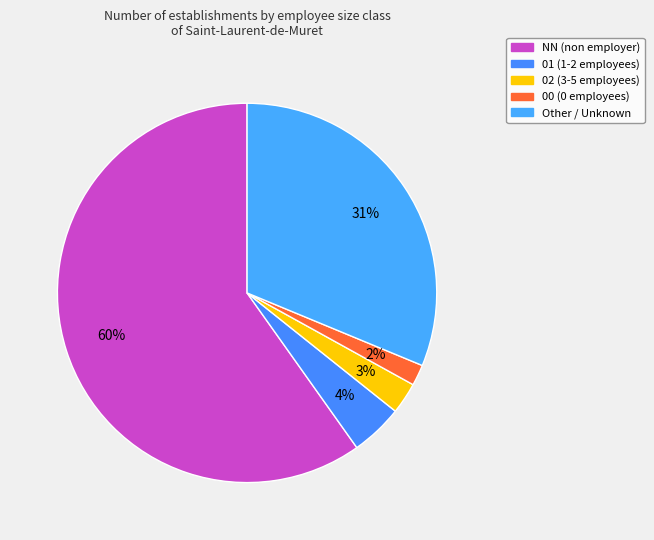

Count the number of slices in the pie.

5